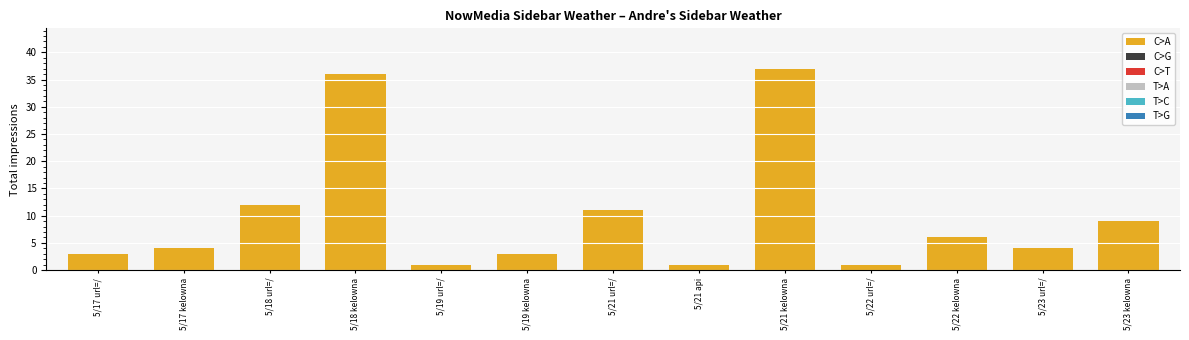

True or false: the data shows 10 at 5/22 kelowna.

False